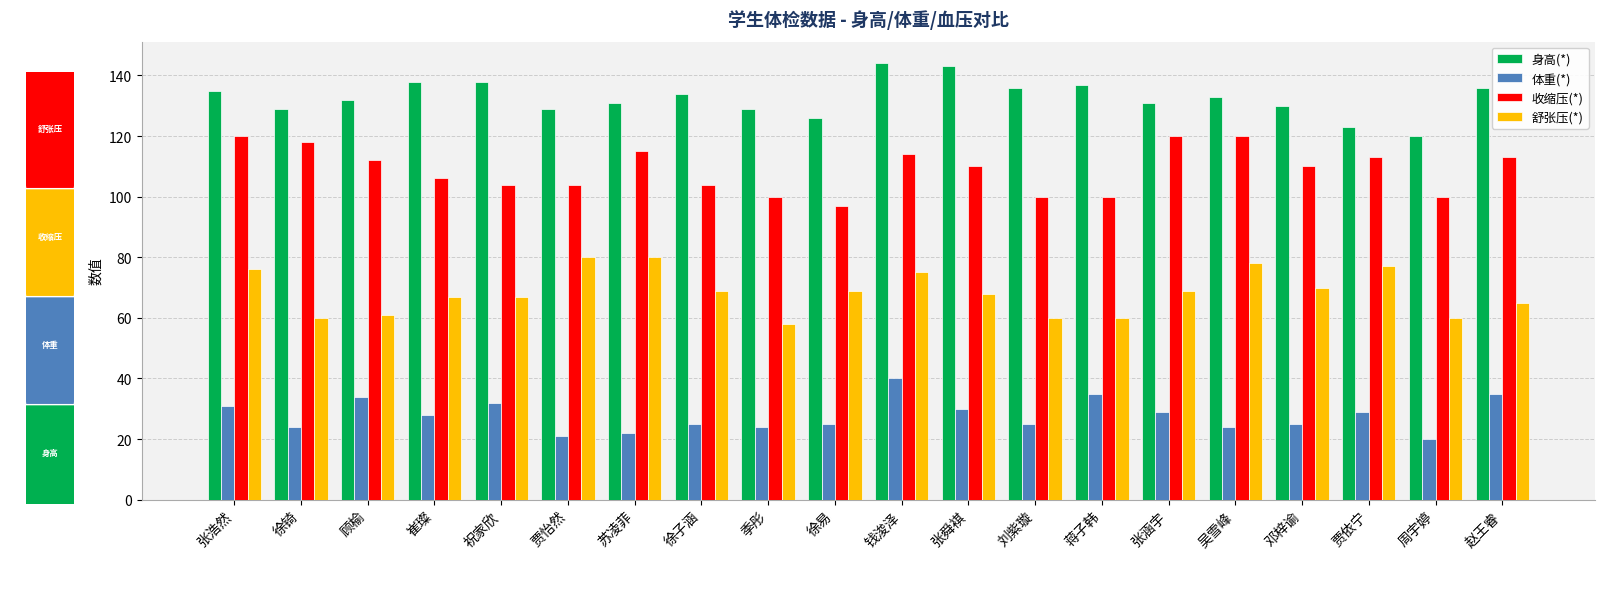

At how many categories does at least one series exceed 46?

20